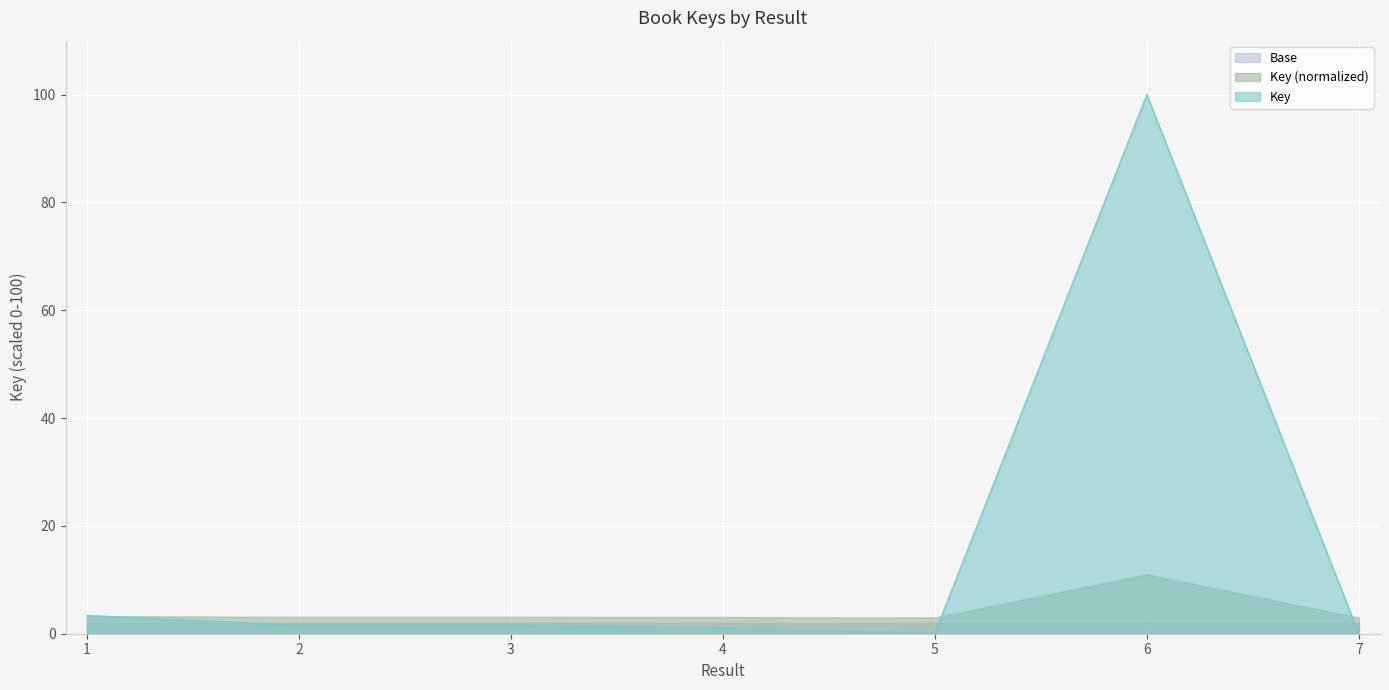

List the labels in order of value, smallest first.

7, 5, 4, 3, 2, 1, 6